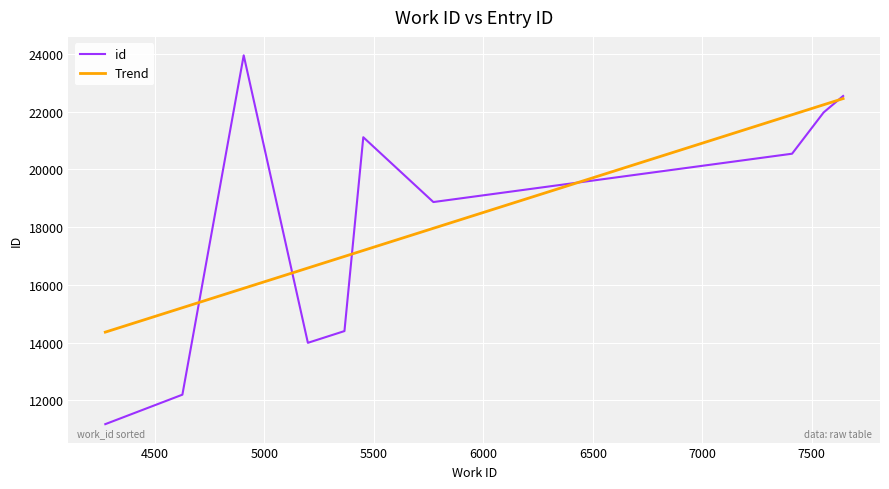

What is the minimum value for id?

11171